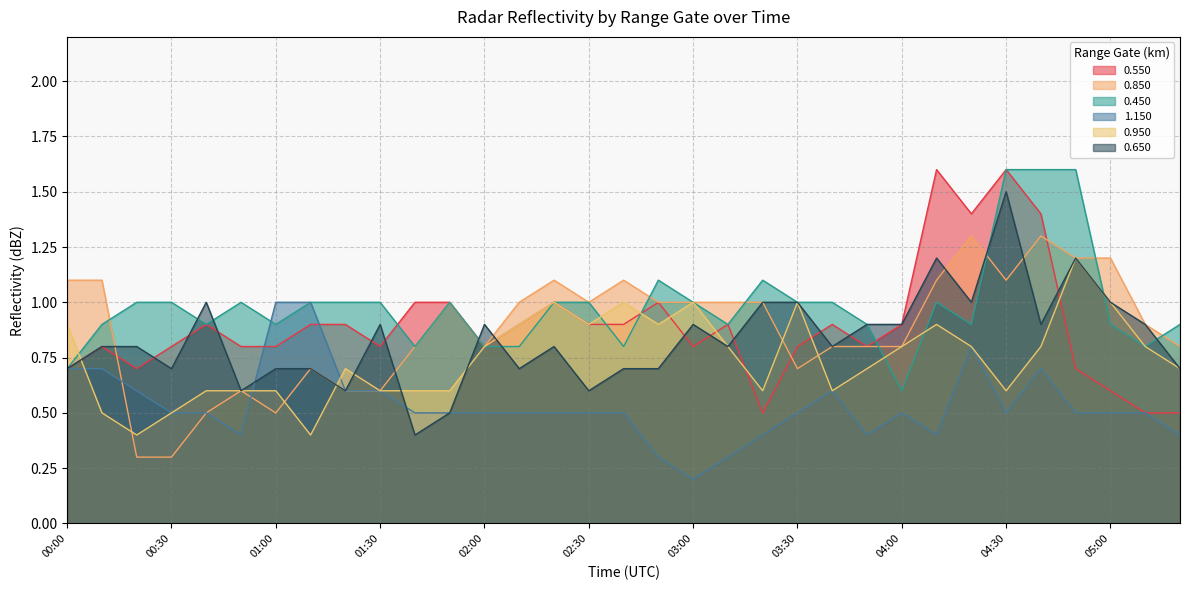

At which category is the sum across all series the highest?

04:30